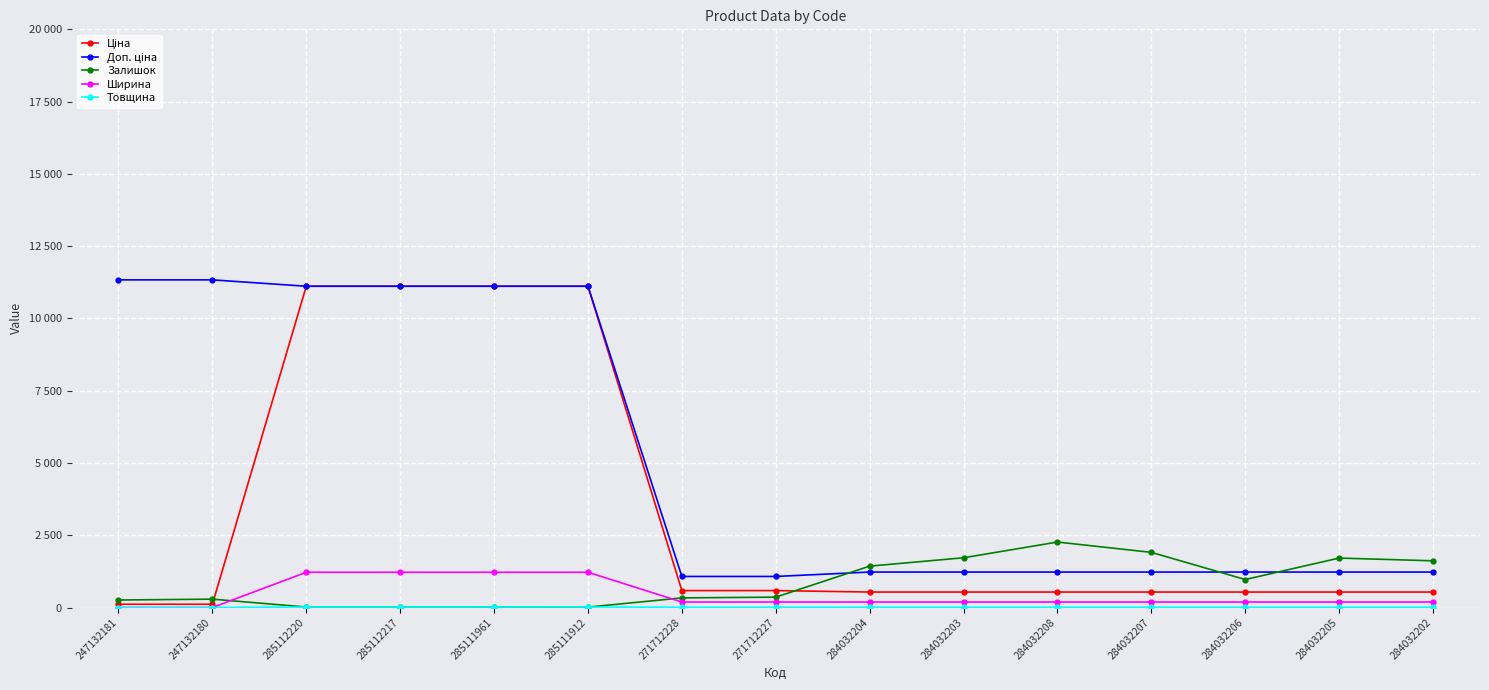

At which category is the sum across all series the highest?

285112220